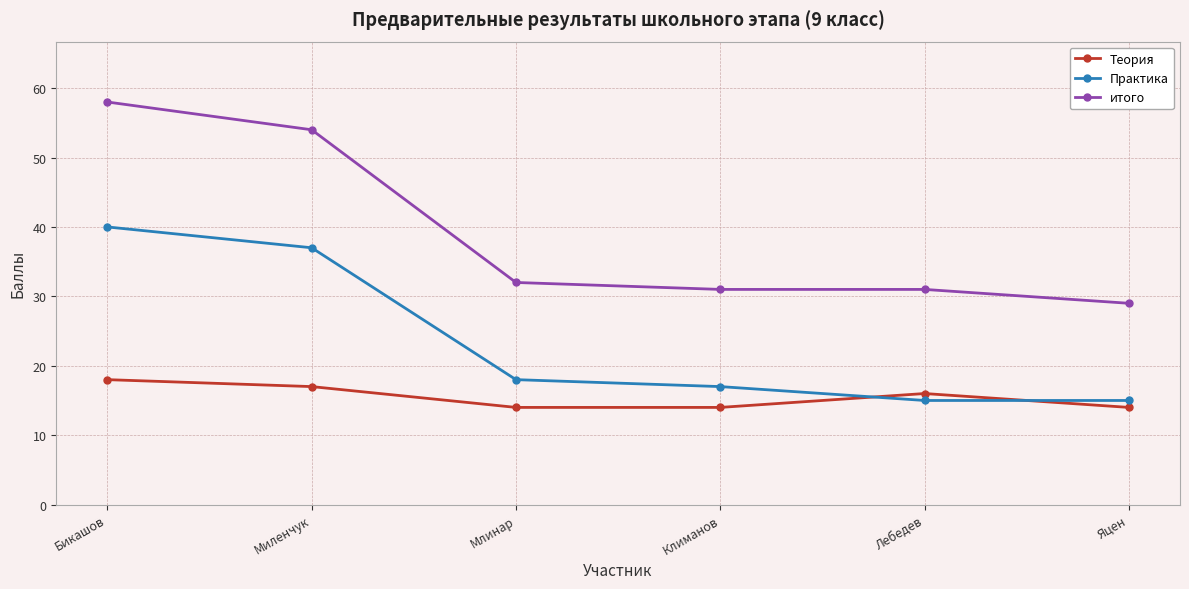

True or false: Теория has more than 2 points higher than both neighbors.

False